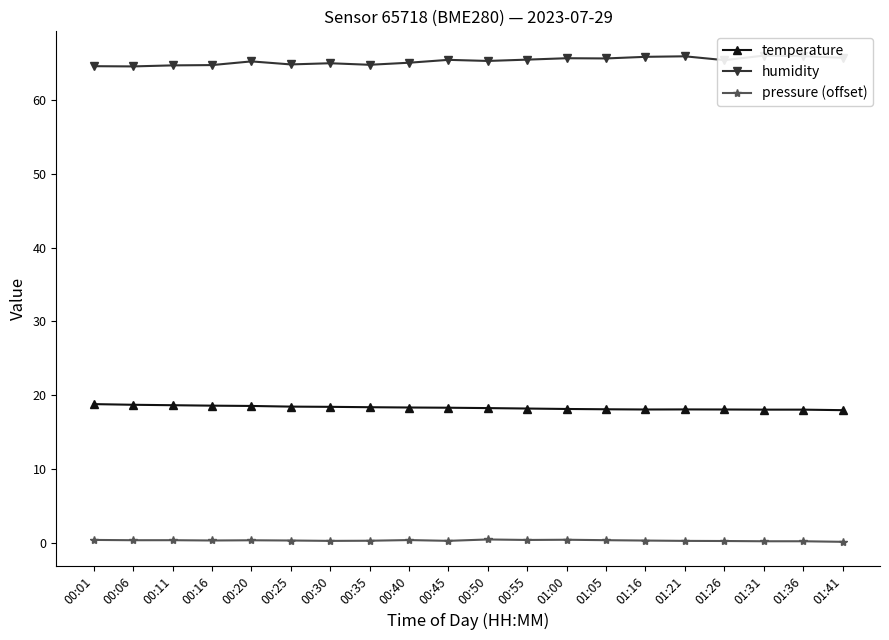

What is the value of the temperature point at the 5th from the left?

18.5